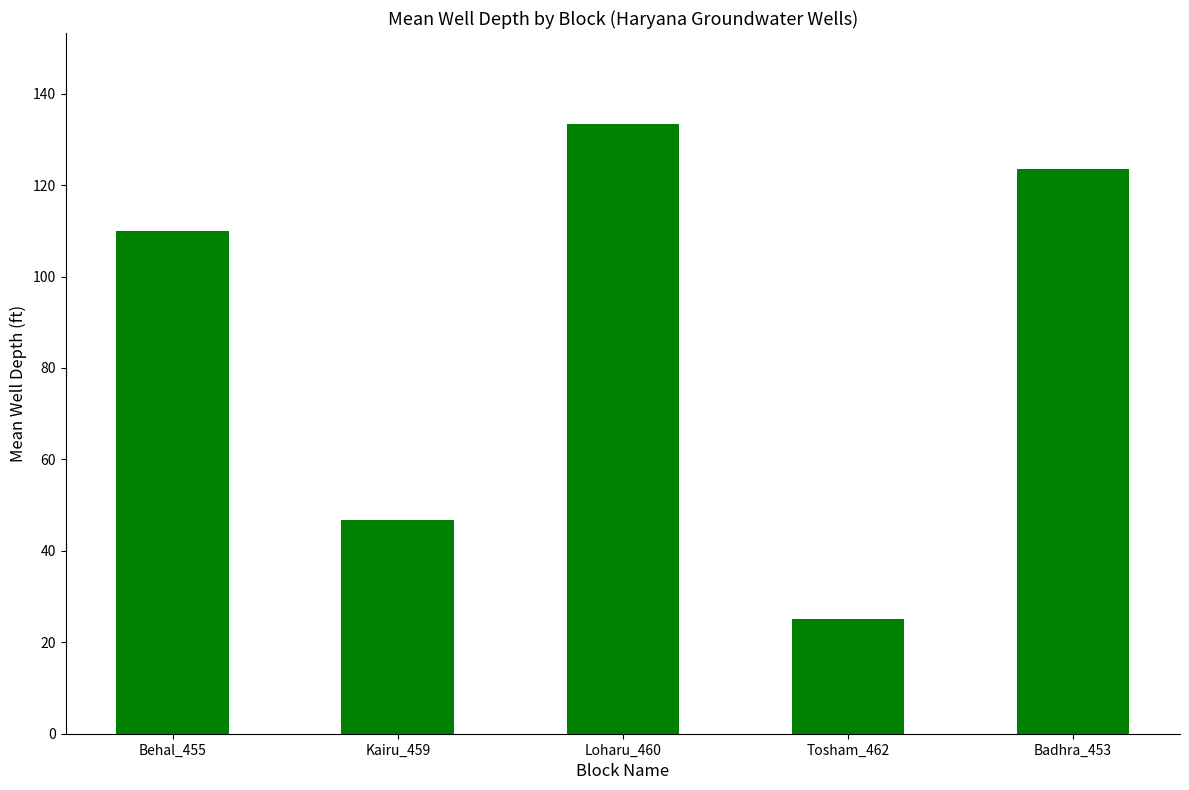

List the labels in order of value, smallest first.

Tosham_462, Kairu_459, Behal_455, Badhra_453, Loharu_460